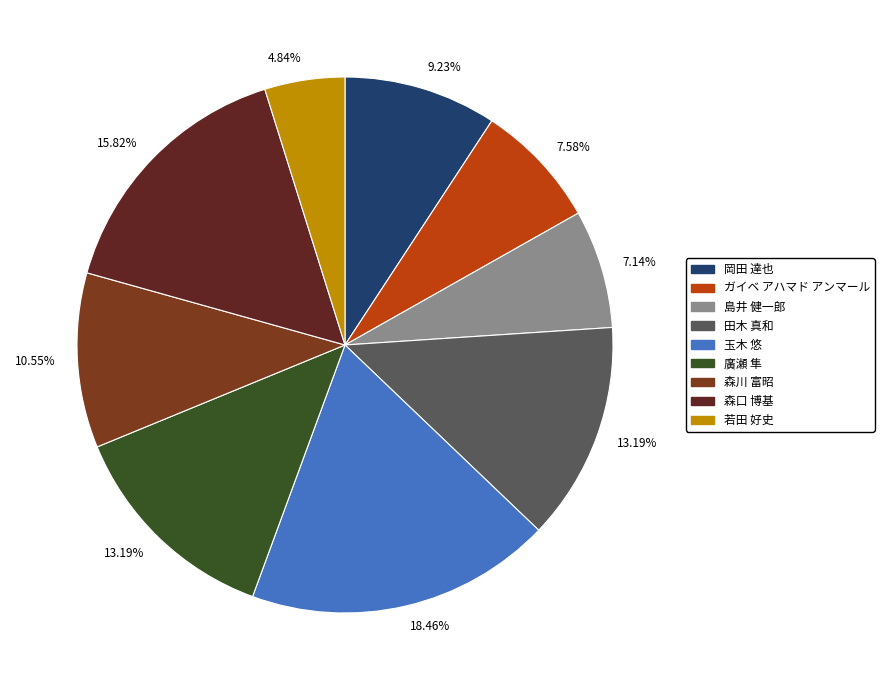

To the nearest percent, what is the average slice percentage?

11%